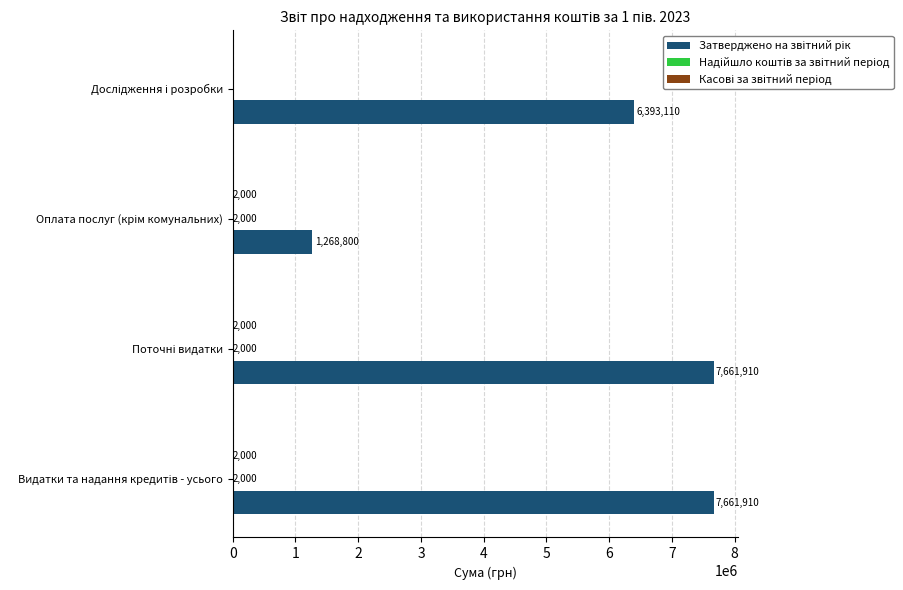

What is the greatest value displayed?

7661910